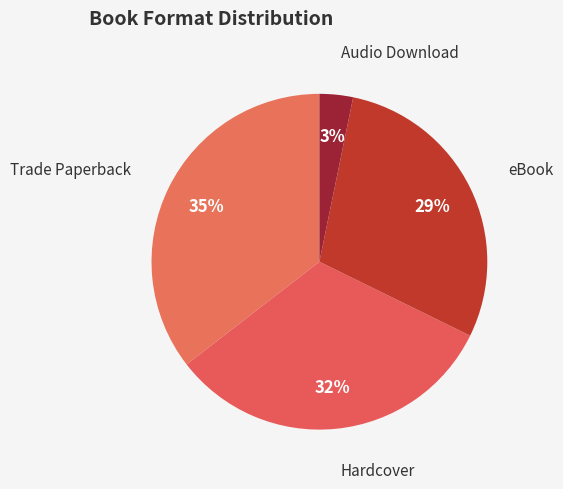

What is the largest slice in the pie chart?

Trade Paperback